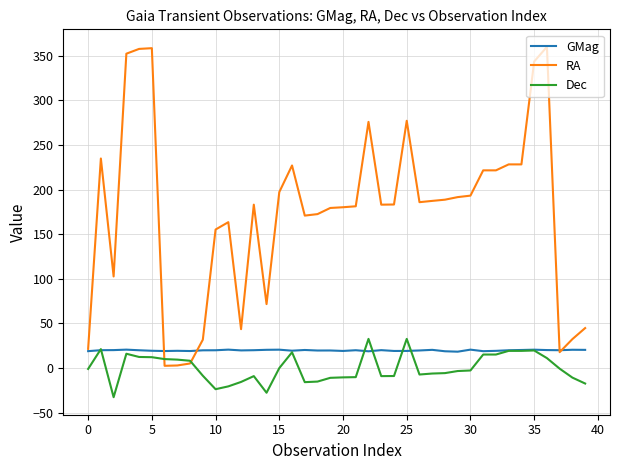

Which series has the largest range (max minus min)?

RA